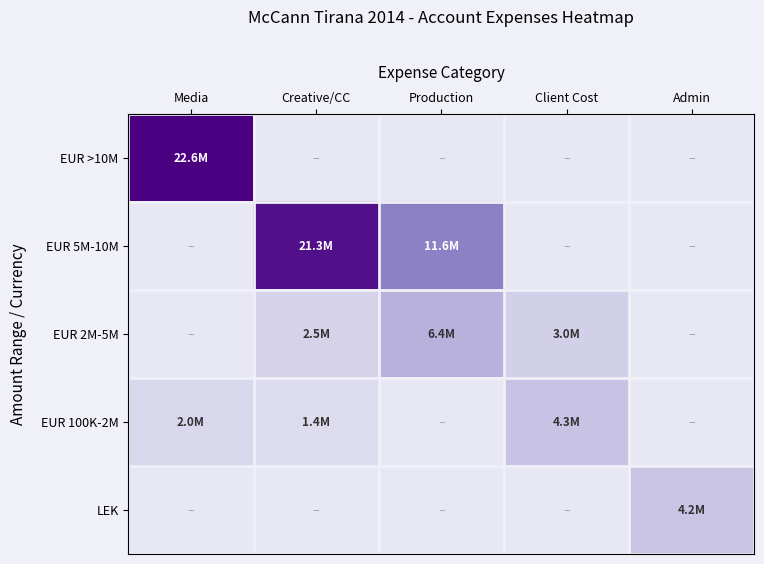

What is the greatest value displayed?

22550420.8